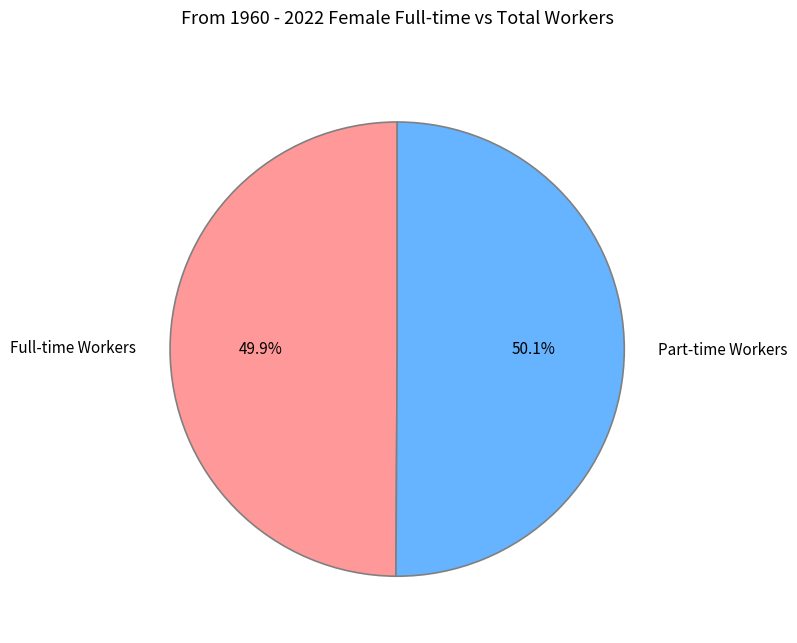

What portion of the pie excludes Part-time Workers?

49.9%